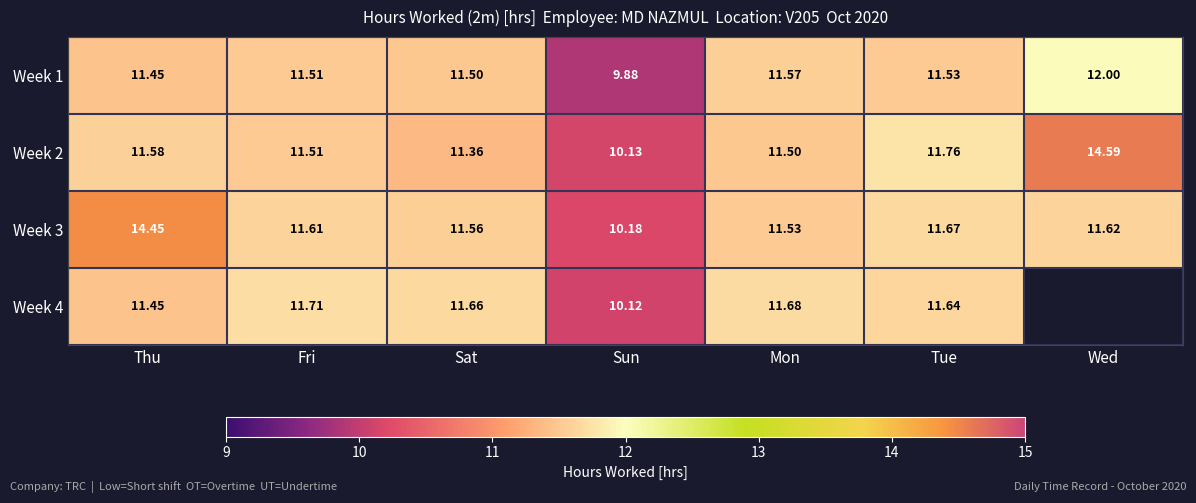

Rank the categories by Week 3 value from lowest to highest.

Sun, Mon, Sat, Fri, Wed, Tue, Thu